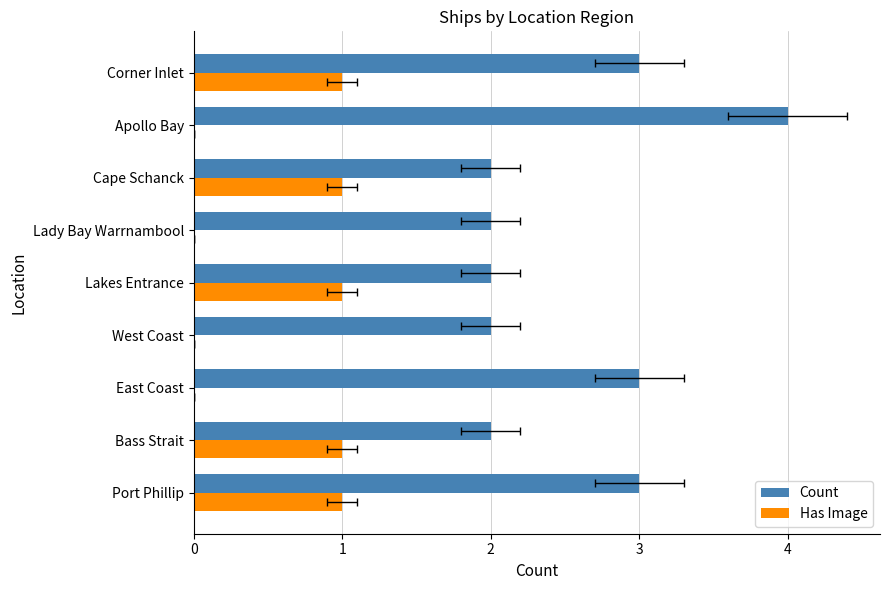

Does the chart contain any negative values?

No